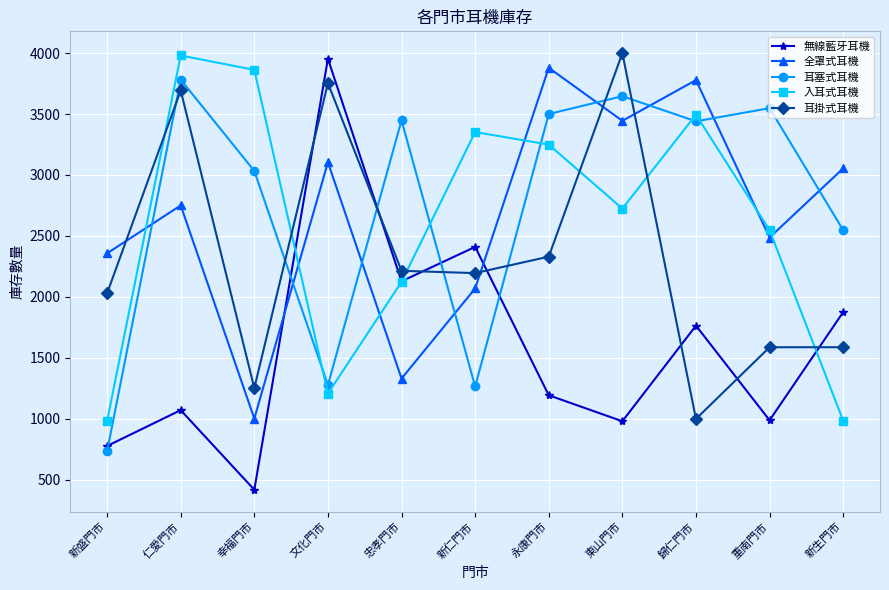

What is the spread (max minus min) of values at 忠孝門市?

2118